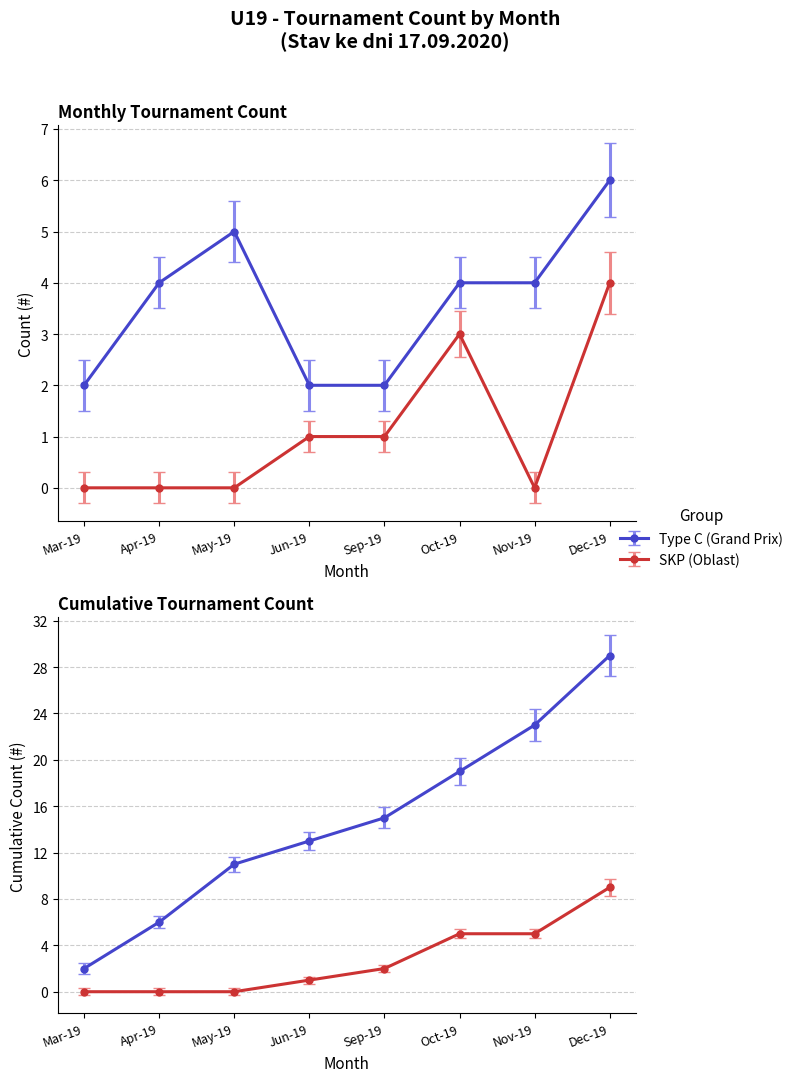

What is the average value of the SKP series?

1